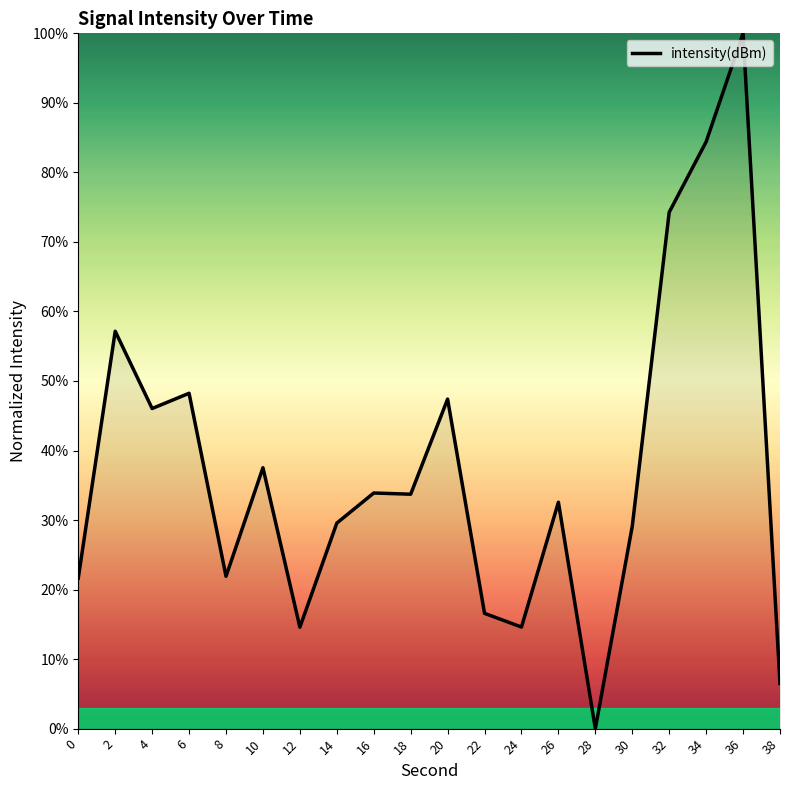

Which label corresponds to the smallest value in the chart?

28